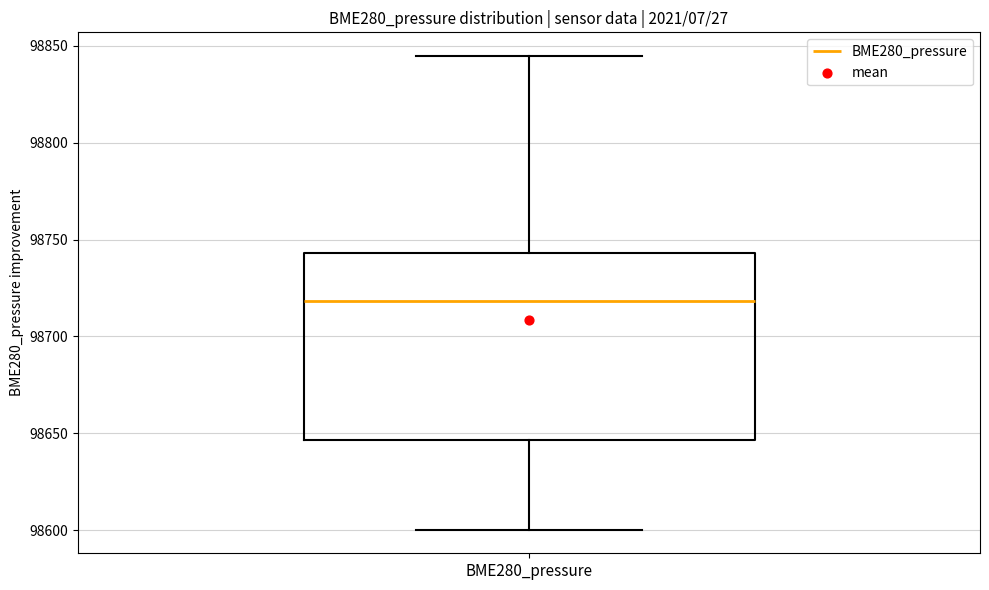

Where is the upper edge of the box for BME280_pressure on the y-axis? The values are not printed on the chart, so give them approximately, as read against the axis.

98745